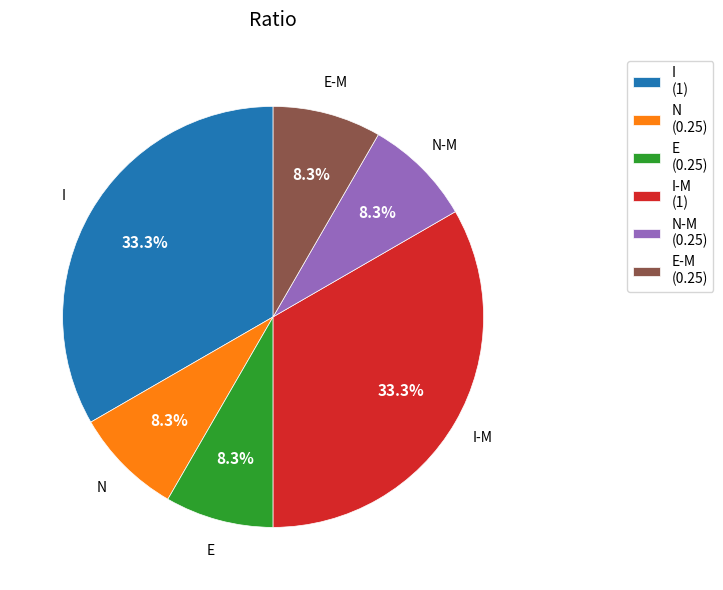

What is the total percentage of N (0.25) and I (1)?

41.7%